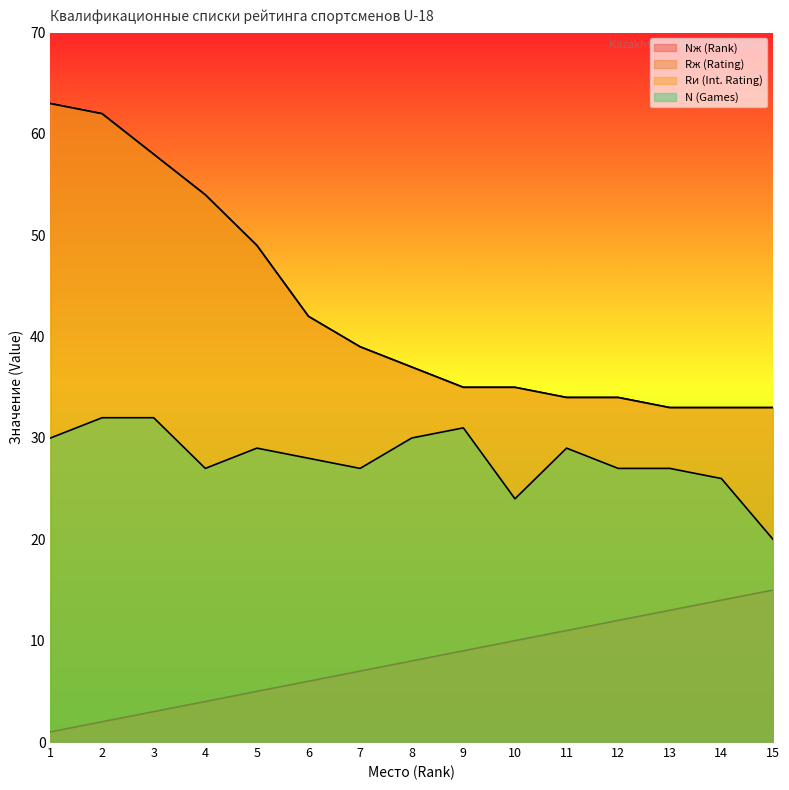

Does the chart have visible grid lines?

No